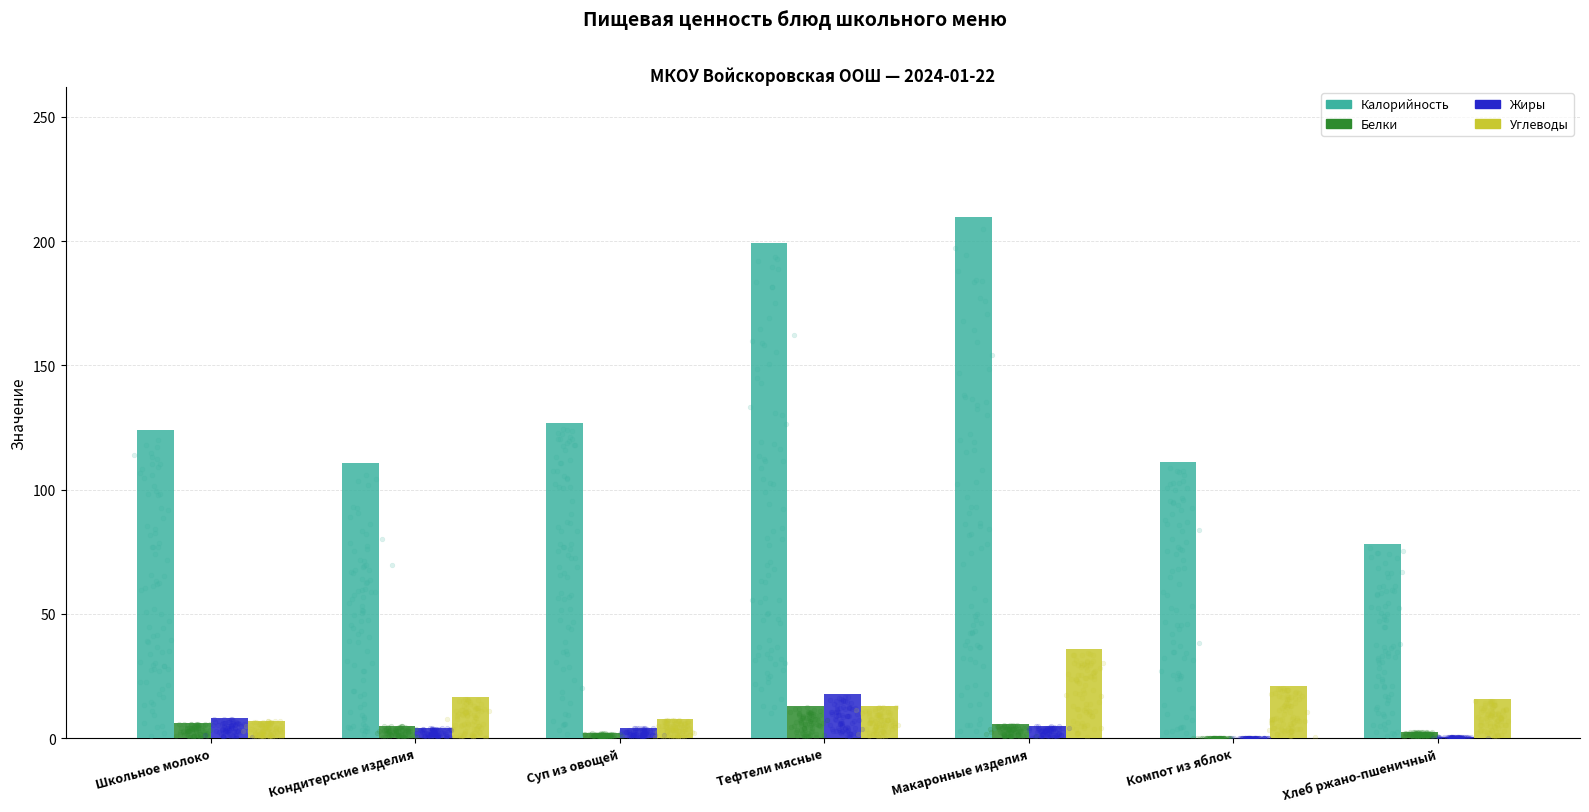

At how many categories does at least one series exceed 41?

7